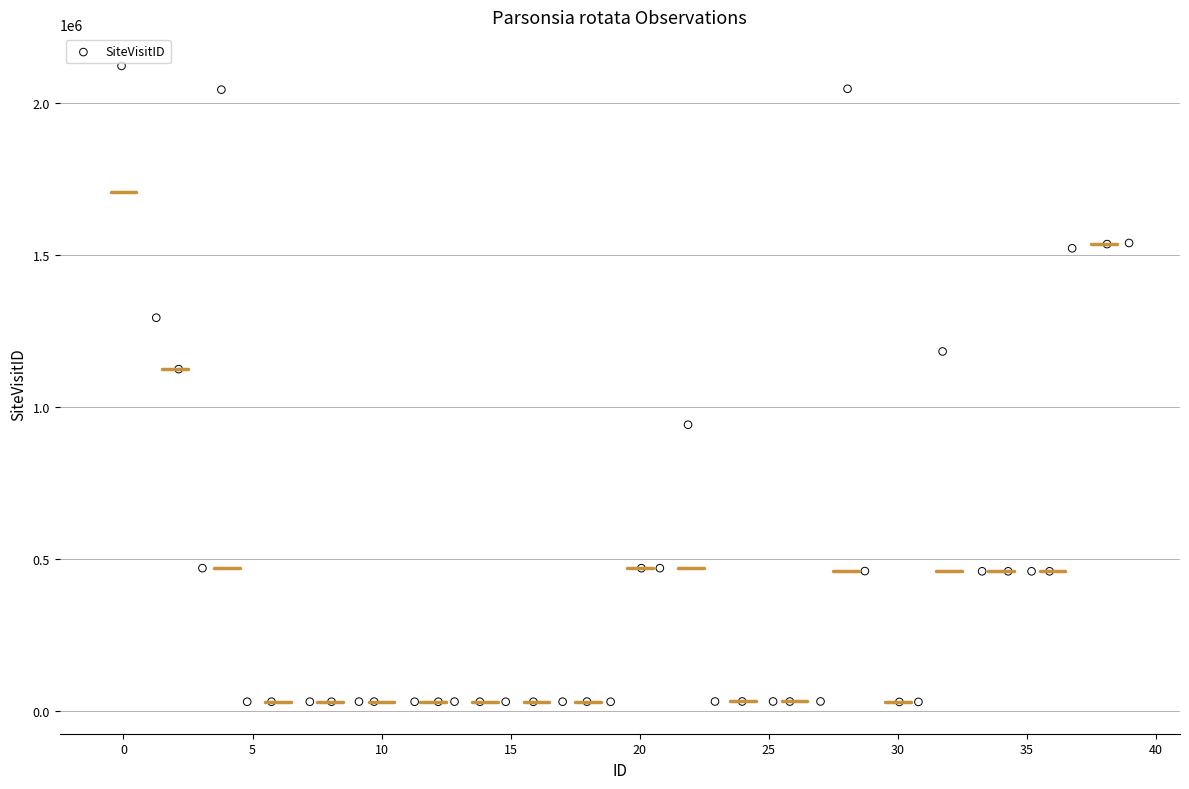

What Y value in the scatter plot is closest to 1075780?

1124512